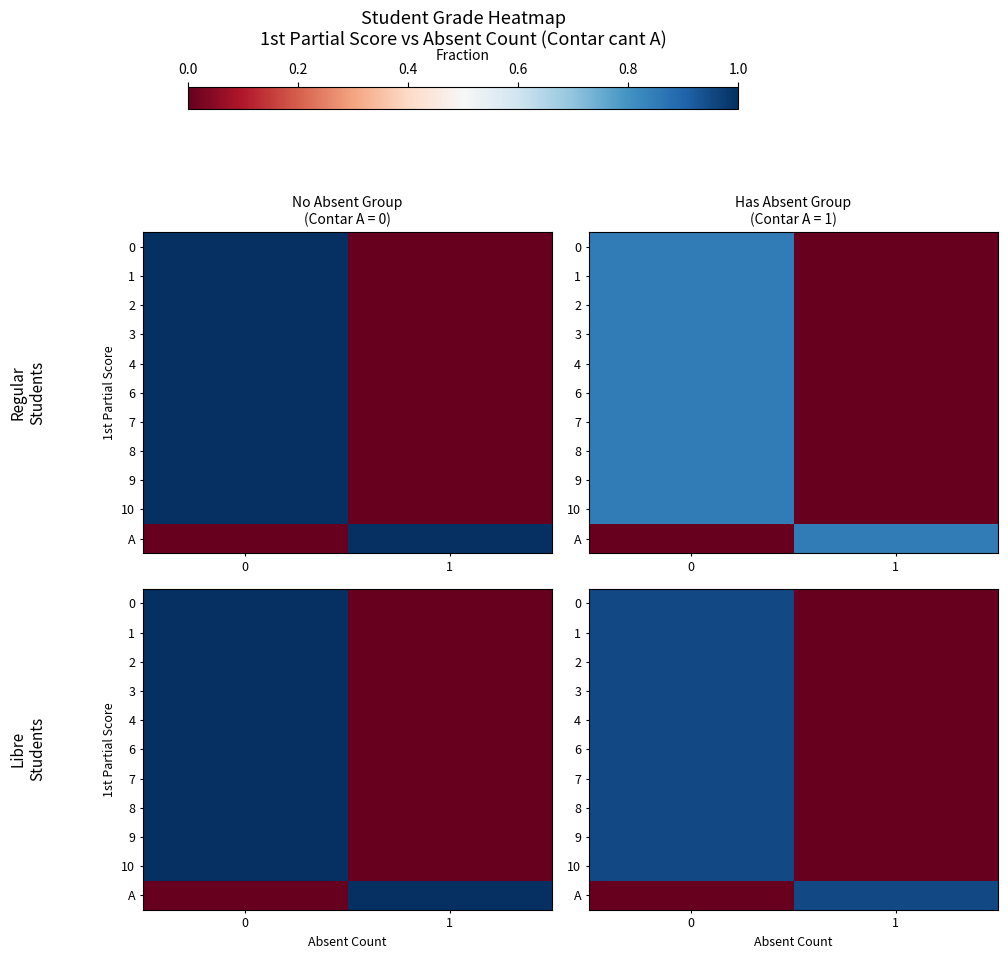

The 8 series shows 0.9 at 0. True or false?

True